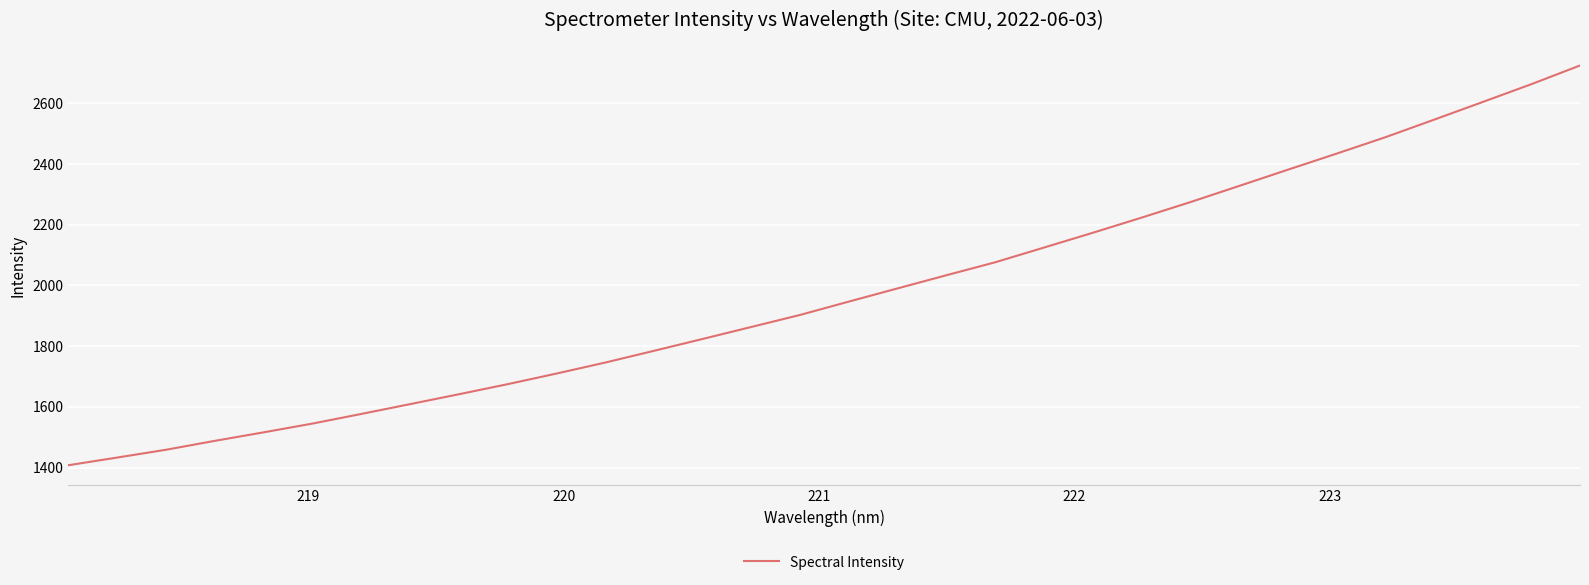

Reading right to left, extract all data points from this chart.

2724.9	2663.2	2604.5	2546.1	2488.3	2434.3	2381.3	2327.8	2274.6	2223.6	2173.7	2125.1	2076.6	2033.9	1990.6	1947.2	1903.2	1863.5	1824.0	1784.8	1746.1	1709.8	1674.8	1641.6	1609.1	1576.7	1545.0	1516.1	1488.1	1458.7	1433.1	1407.8